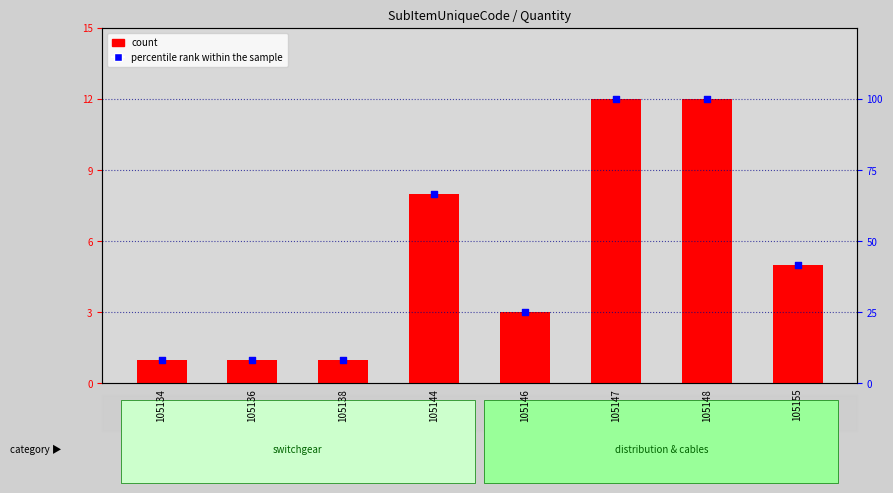

What are all the series names shown in the legend?

count, percentile rank within the sample